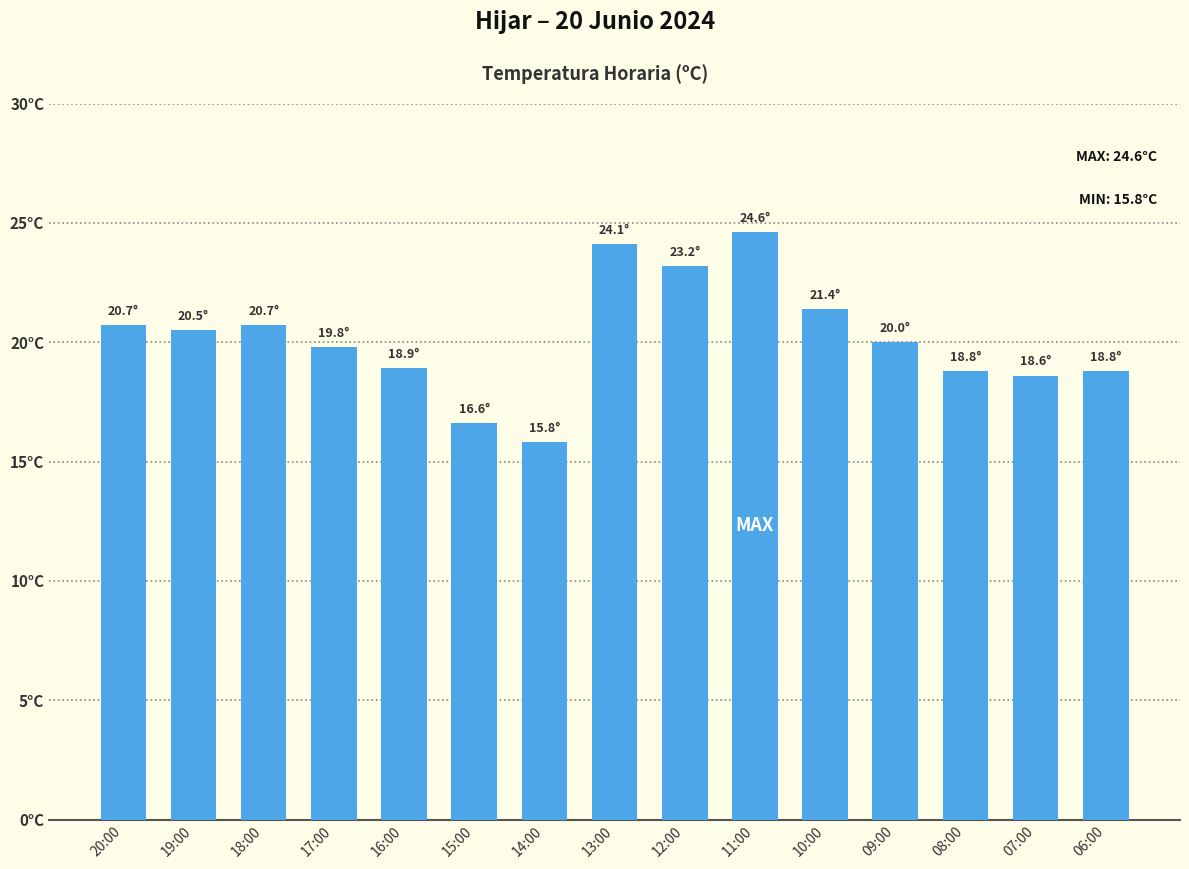

What is the ratio of the value at 17:00 to the value at 07:00?

1.1